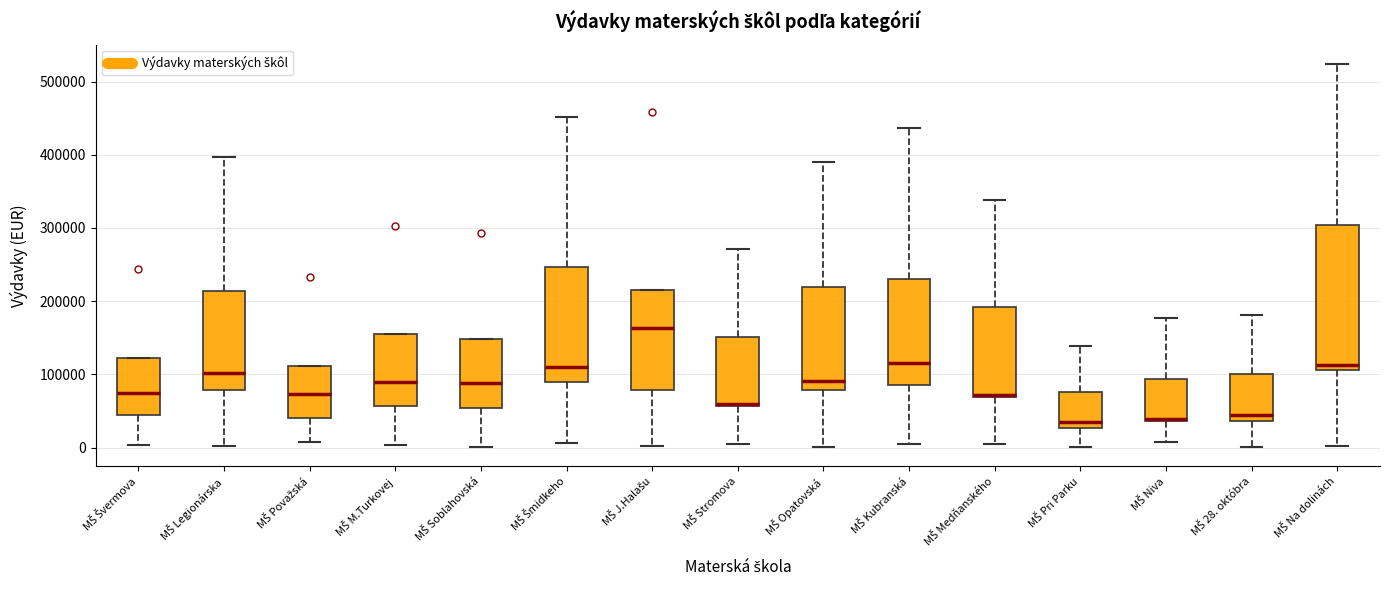

Reading left to right, read every box against the y-axis: the position of its median line, the range the box covers, and the ends of its whiskers. The values are not printed on the chart, so give them approximately, as read against the axis.

MŠ Švermova: median 70000, box 40000 to 120000, whiskers 0 to 120000
MŠ Legionárska: median 100000, box 80000 to 210000, whiskers 0 to 400000
MŠ Považská: median 70000, box 40000 to 110000, whiskers 10000 to 110000
MŠ M.Turkovej: median 90000, box 60000 to 150000, whiskers 0 to 150000
MŠ Soblahovská: median 90000, box 50000 to 150000, whiskers 0 to 150000
MŠ Šmidkeho: median 110000, box 90000 to 250000, whiskers 10000 to 450000
MŠ J.Halašu: median 160000, box 80000 to 220000, whiskers 0 to 220000
MŠ Stromova: median 60000, box 60000 to 150000, whiskers 0 to 270000
MŠ Opatovská: median 90000, box 80000 to 220000, whiskers 0 to 390000
MŠ Kubranská: median 120000, box 90000 to 230000, whiskers 10000 to 440000
MŠ Medňanského: median 70000 (just above the box's lower edge), box 70000 to 190000, whiskers 0 to 340000
MŠ Pri Parku: median 40000, box 30000 to 80000, whiskers 0 to 140000
MŠ Niva: median 40000, box 40000 to 90000, whiskers 10000 to 180000
MŠ 28. októbra: median 40000 (just above the box's lower edge), box 40000 to 100000, whiskers 0 to 180000
MŠ Na dolinách: median 110000 (just above the box's lower edge), box 110000 to 300000, whiskers 0 to 520000